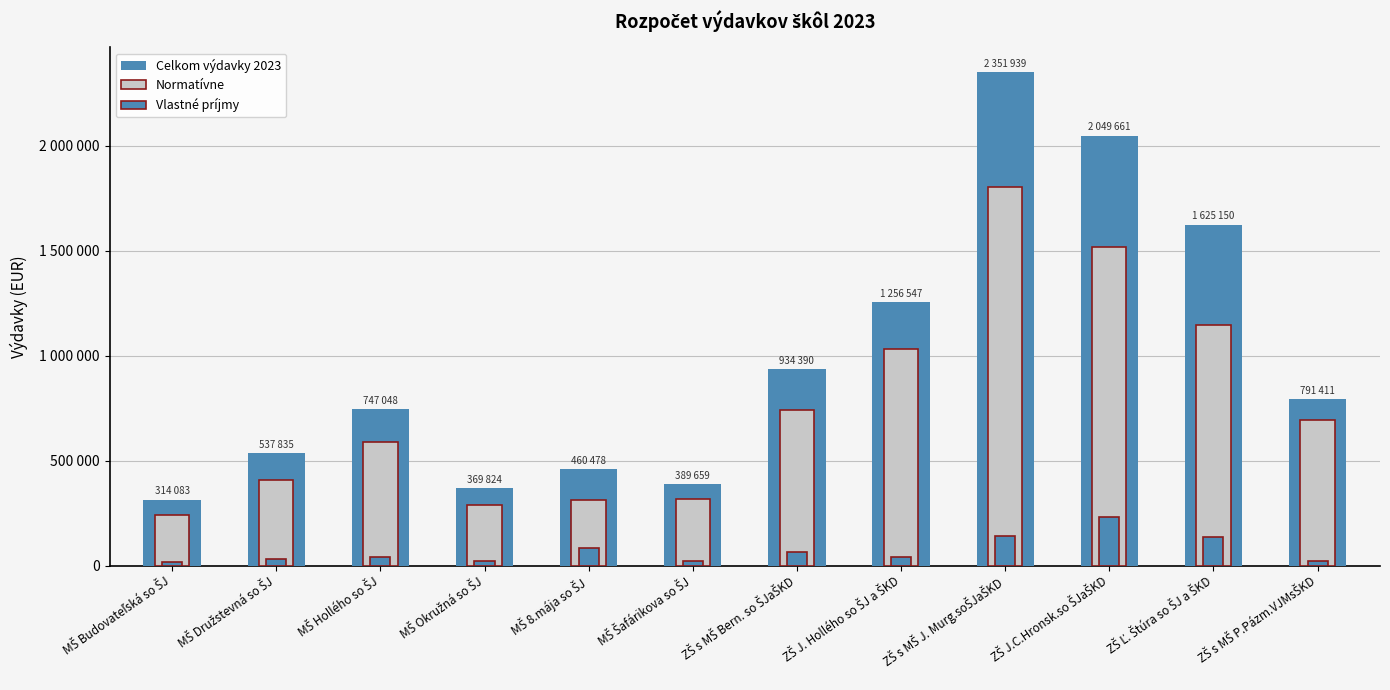

How many data points does each series have?

12